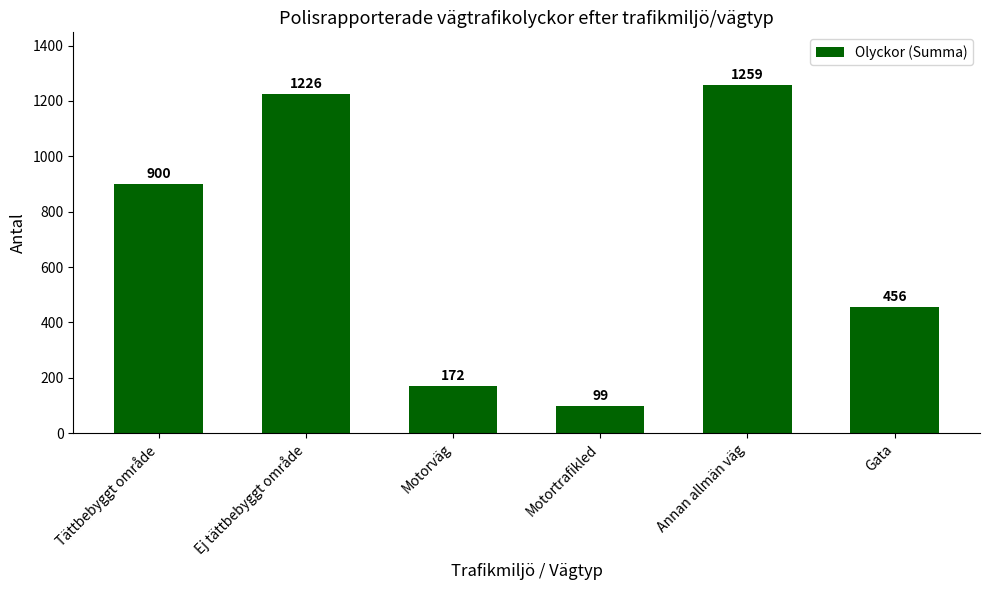

What is the label of the 1st bar from the left?

Tättbebyggt område